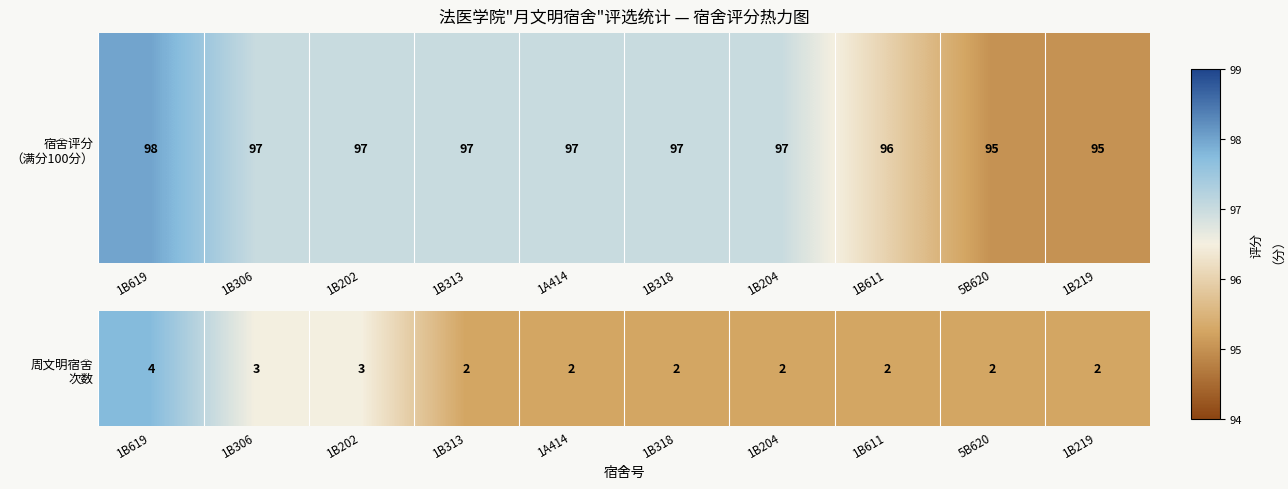

Is it true that the value at 1A414 is 2?

True